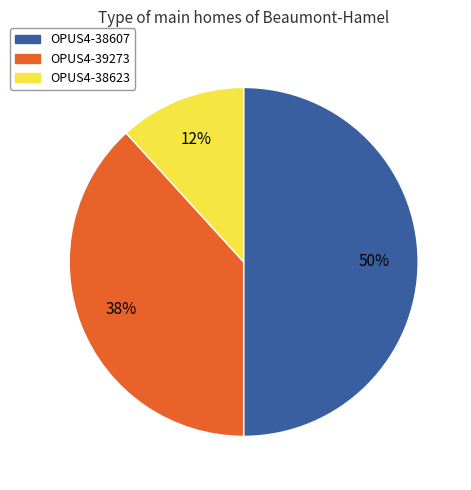

Is it true that OPUS4-38607 is 61% of the pie?

False